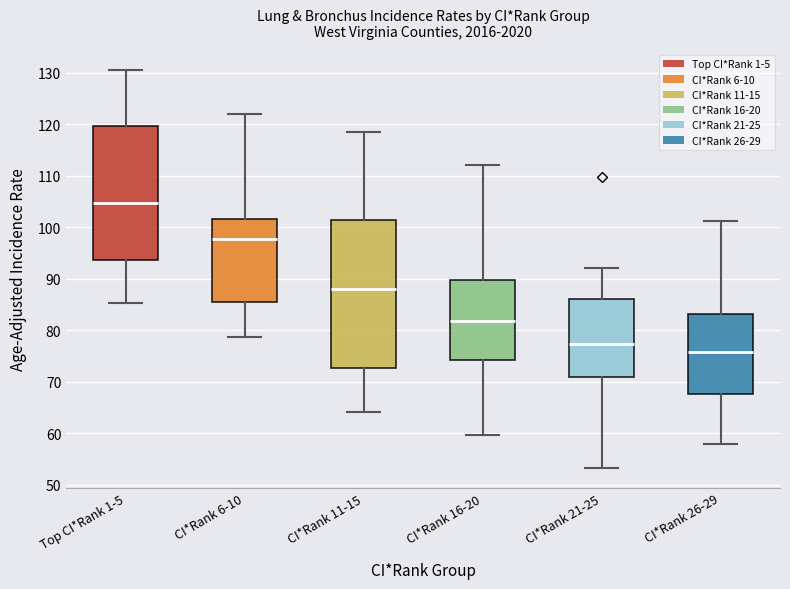

Which box's median line is the highest?

Top CI*Rank 1-5